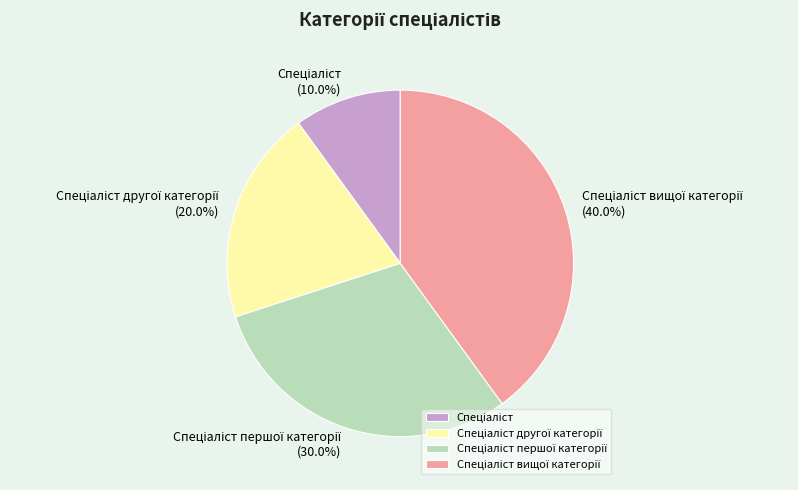

Count the number of slices in the pie.

4